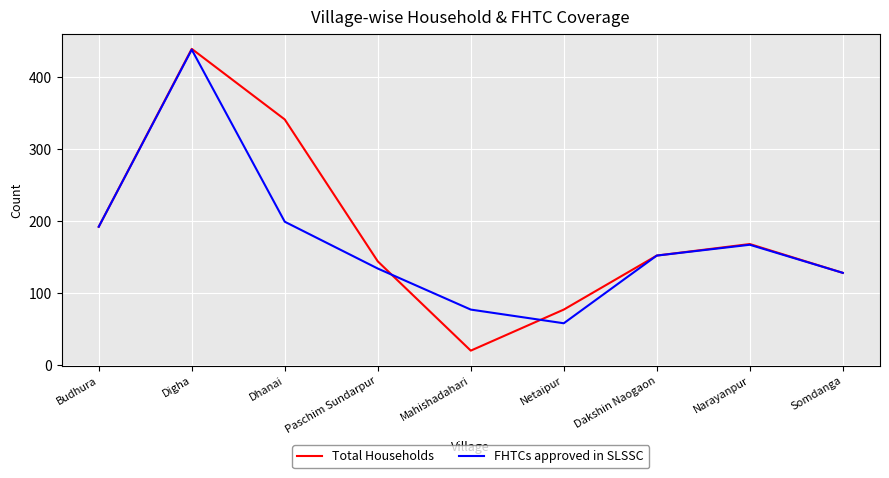

Count the number of categories in the chart.

9